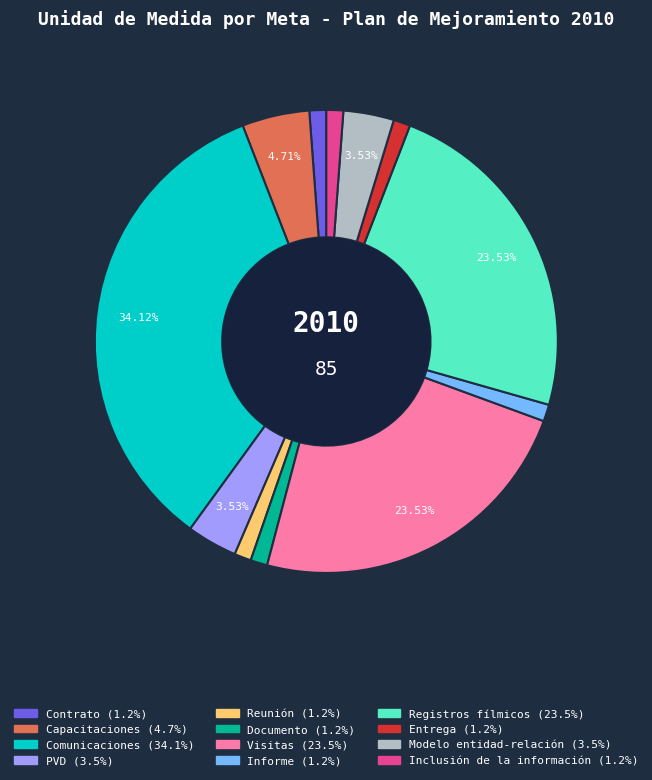

What is the largest slice in the pie chart?

Comunicaciones